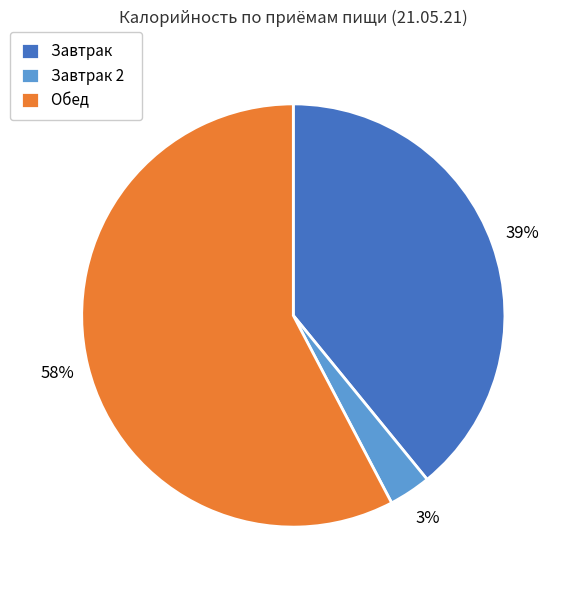

Which has a higher value, Обед or Завтрак 2?

Обед